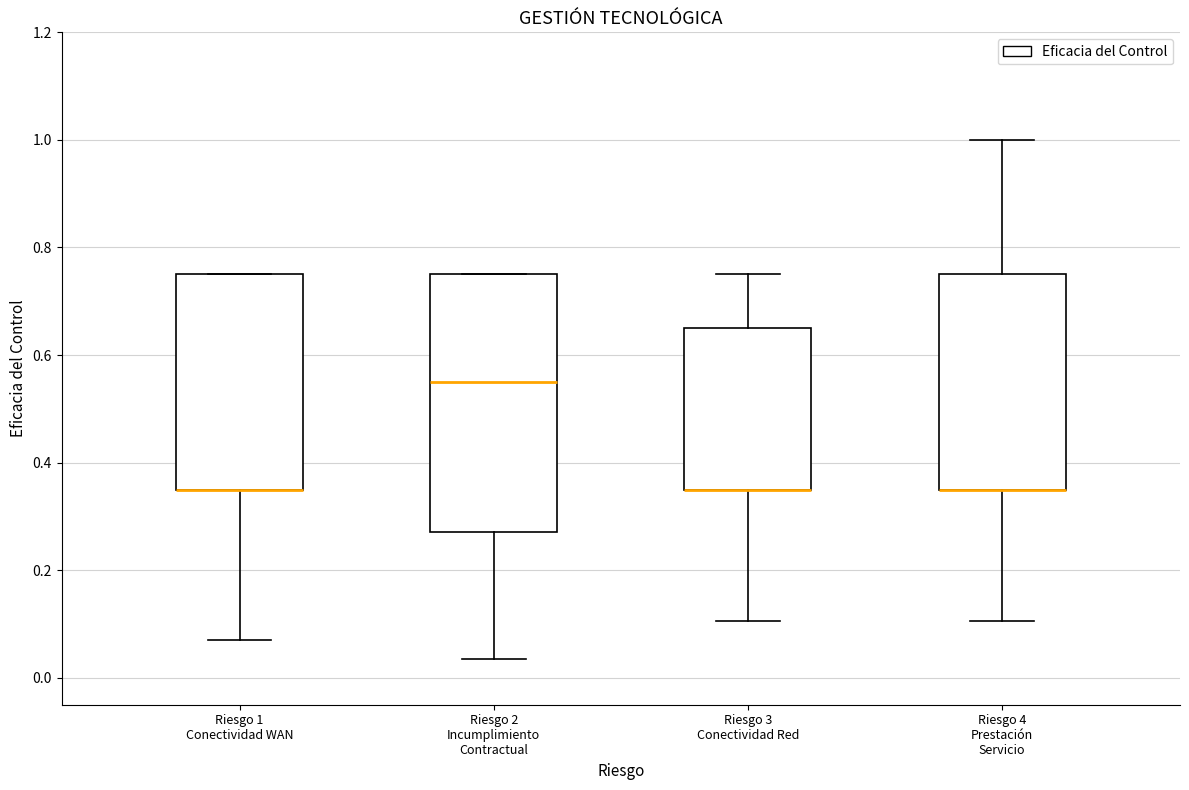

Where does the lower whisker of the box for Riesgo 2 Incumplimiento Contractual end on the y-axis? The values are not printed on the chart, so give them approximately, as read against the axis.

0.04